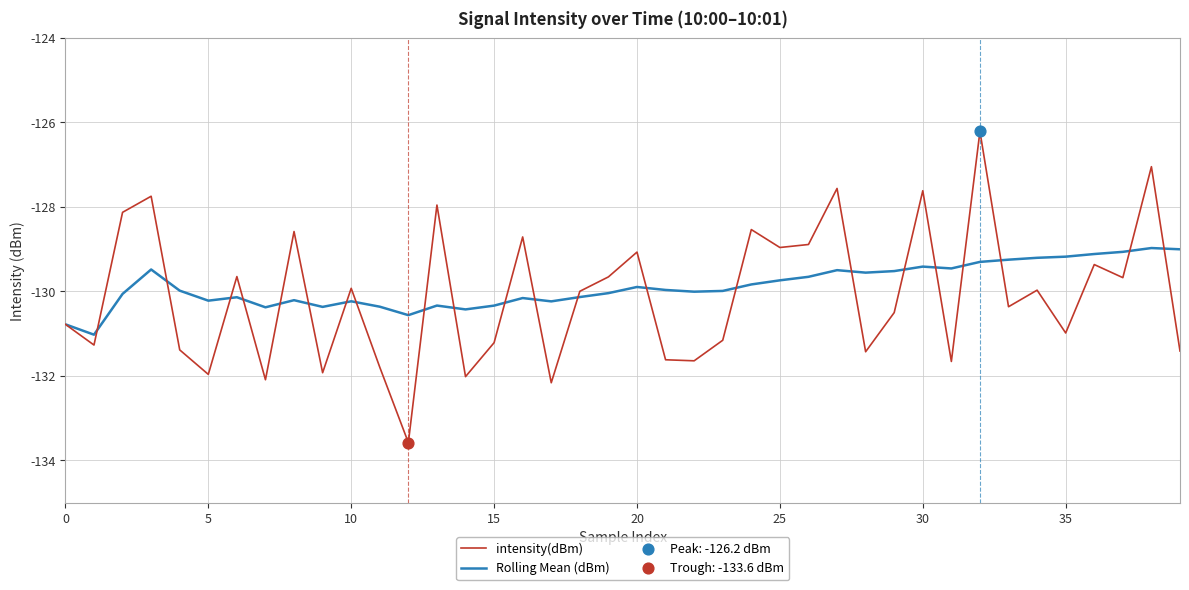

Which series has the largest range (max minus min)?

intensity(dBm)